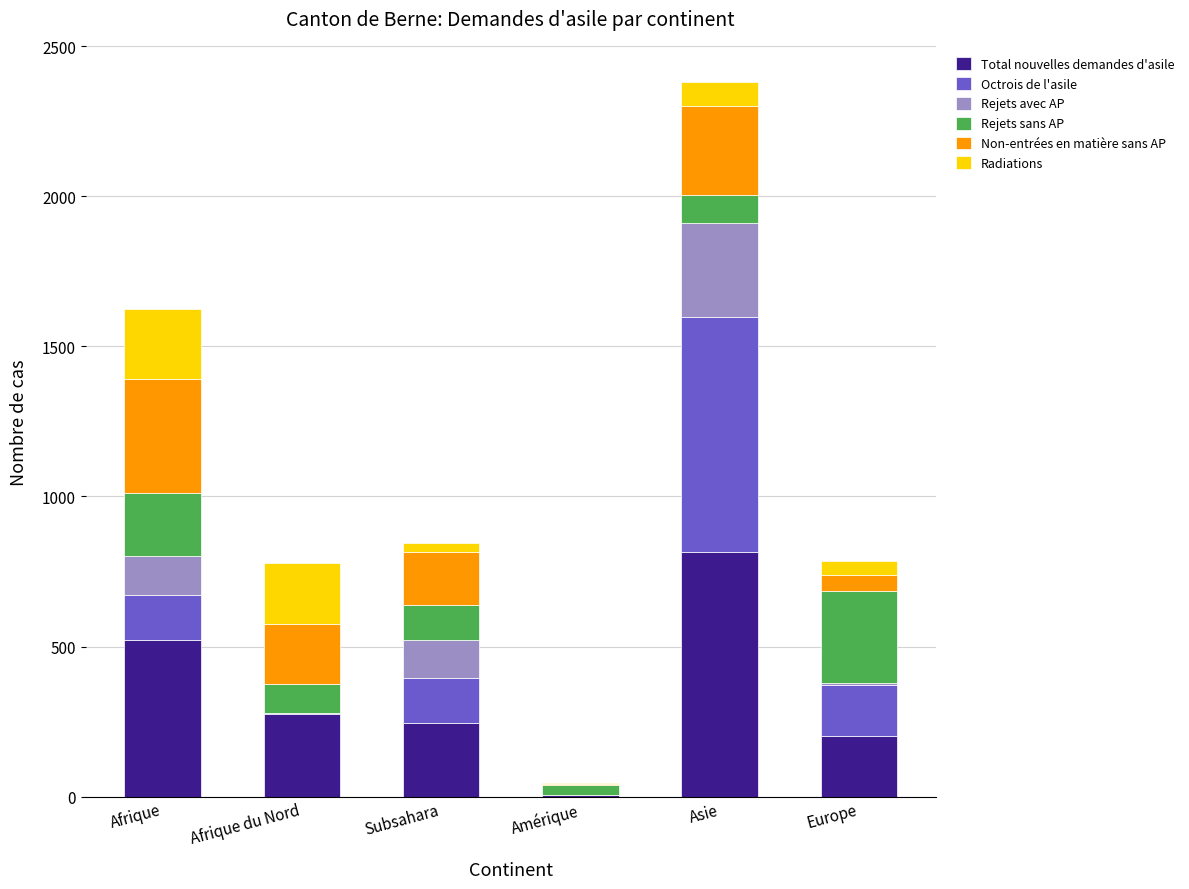

At which category is the sum across all series the highest?

Asie